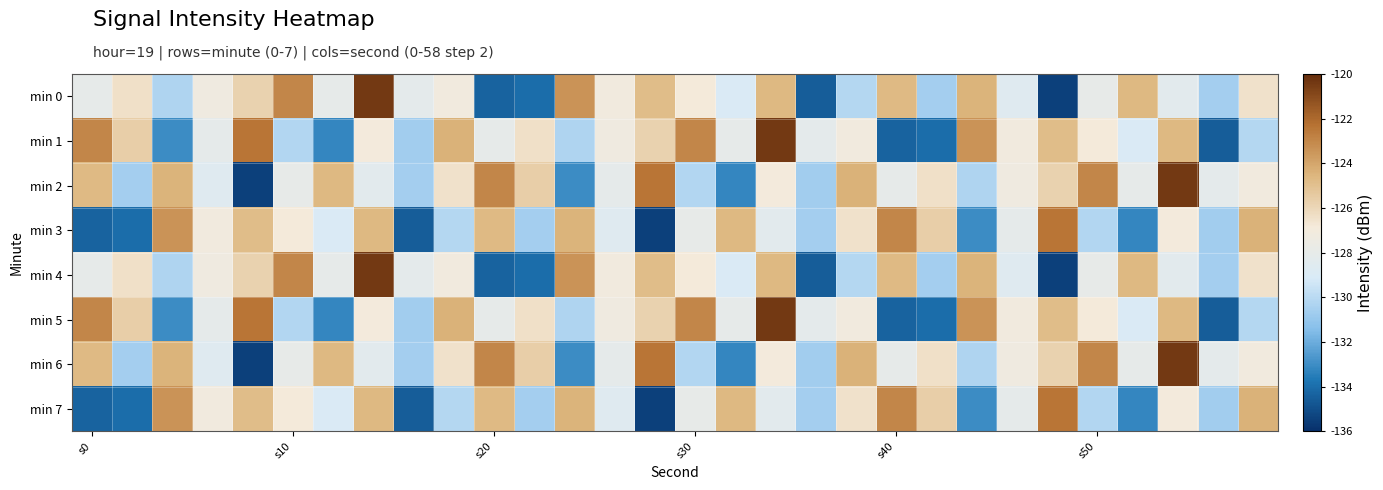

Which series has the largest range (max minus min)?

min 0